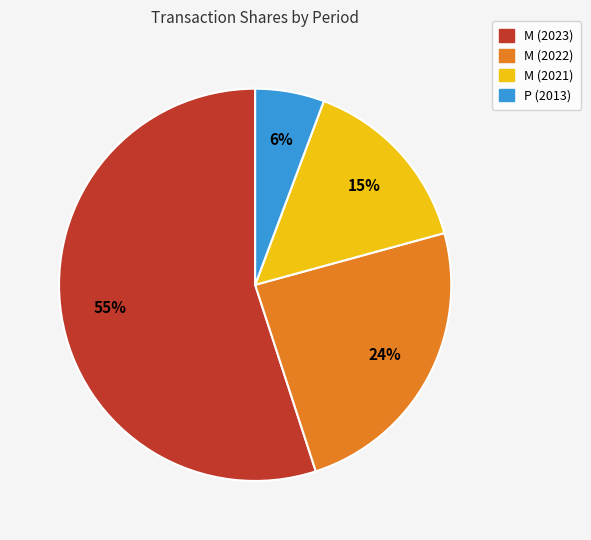

To the nearest percent, what is the average slice percentage?

25%